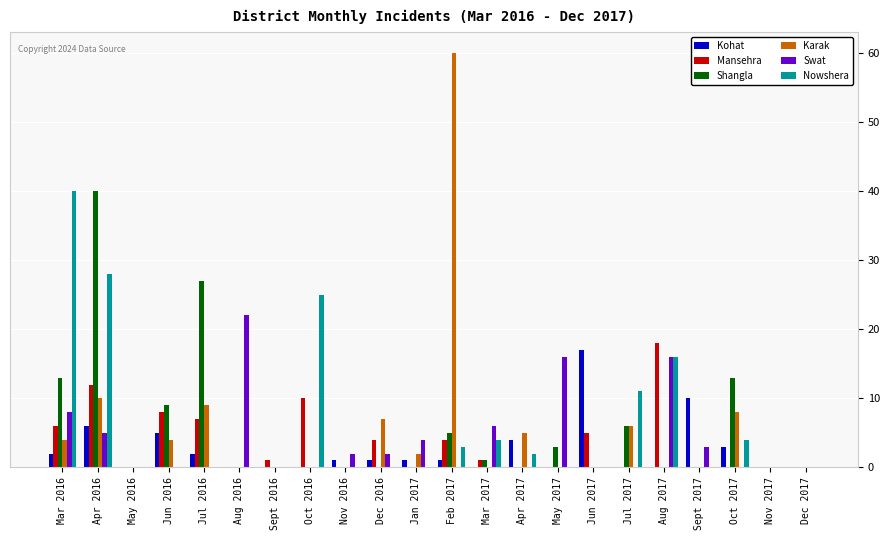

Count the number of categories in the chart.

22